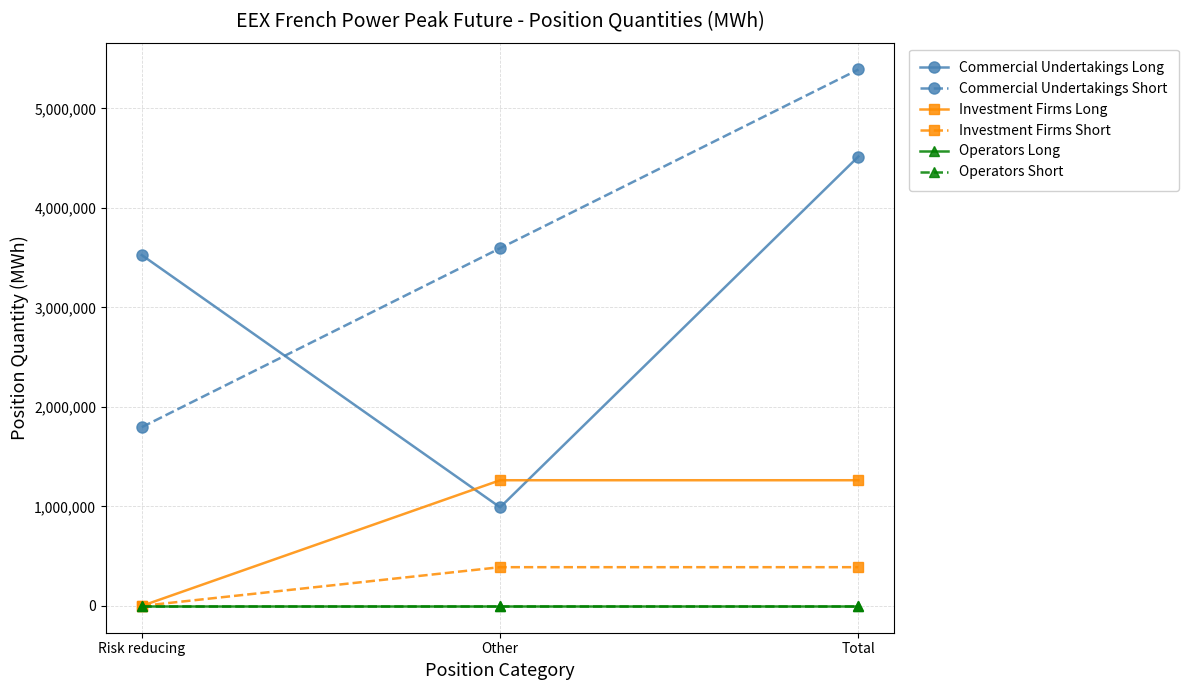

Is this an area chart (filled region under the line)?

No